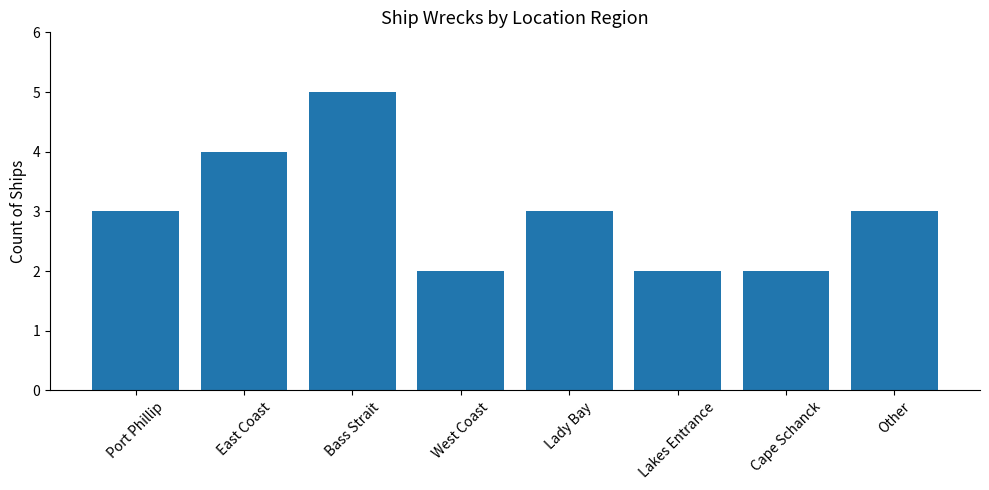

Reading left to right, transcribe all the data shown in this chart.

3	4	5	2	3	2	2	3